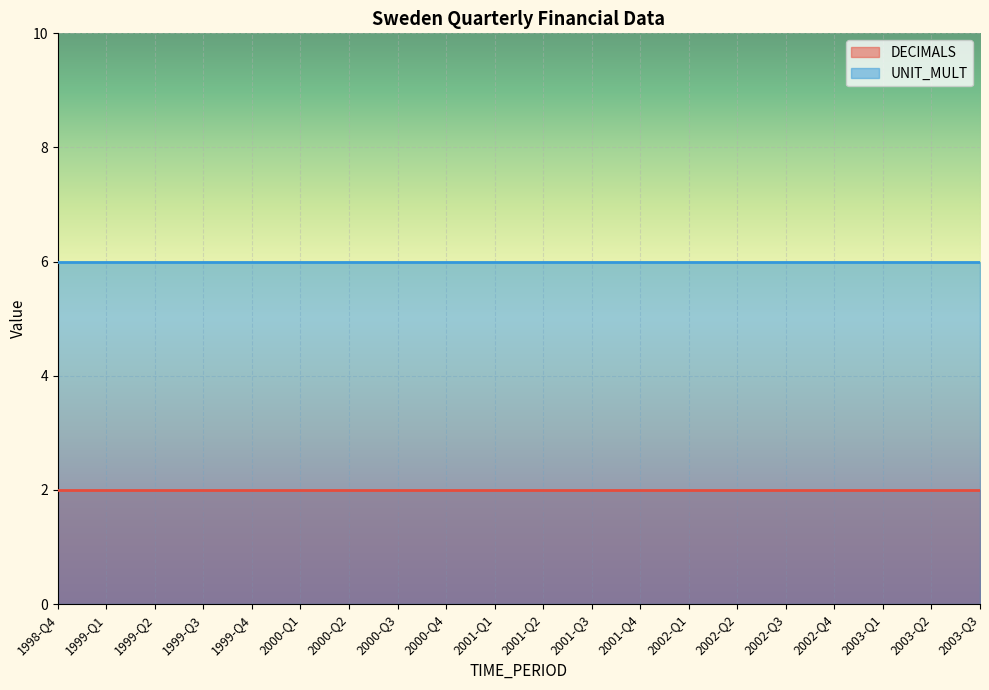

True or false: UNIT_MULT and DECIMALS intersect in this chart.

False